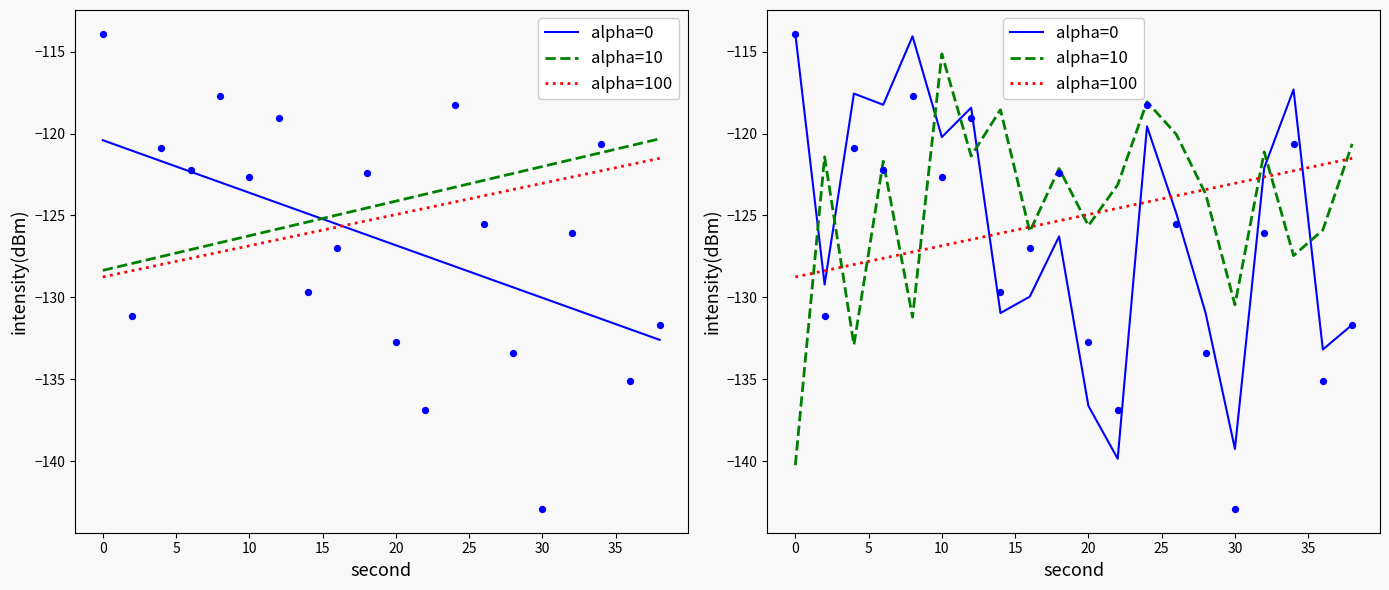

Which series contains the highest Y value?

alpha=0